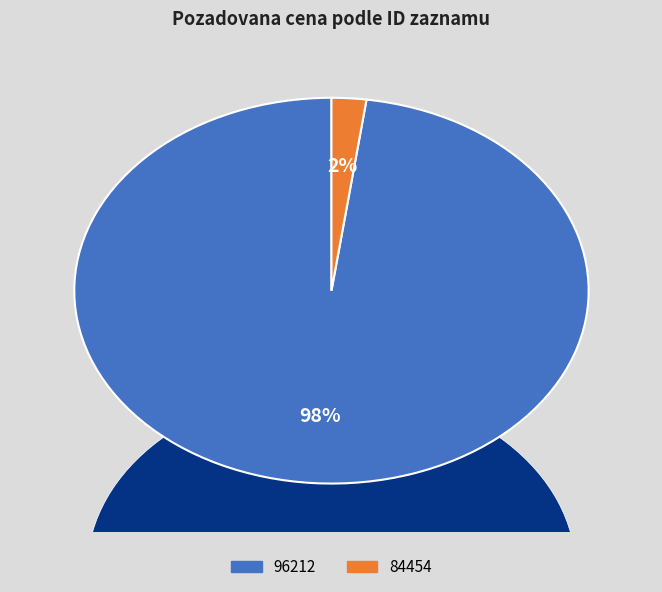

The 84454 slice represents 2% of the pie. True or false?

True